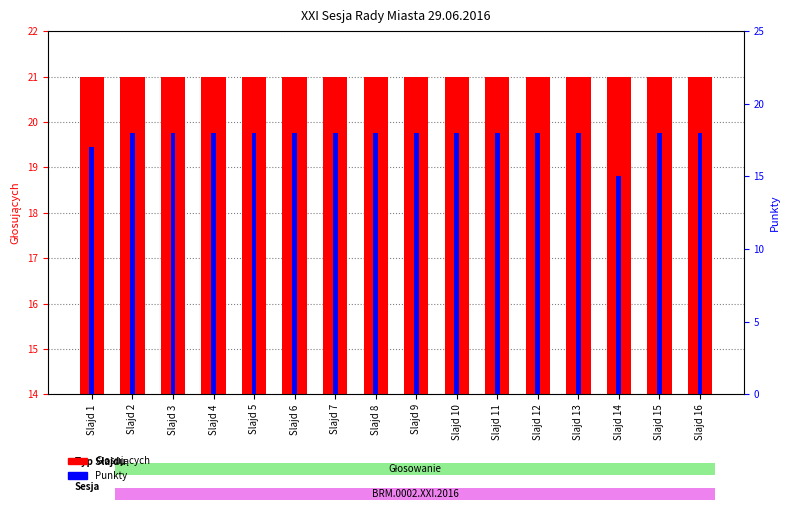

How many bars are there in each group?

2